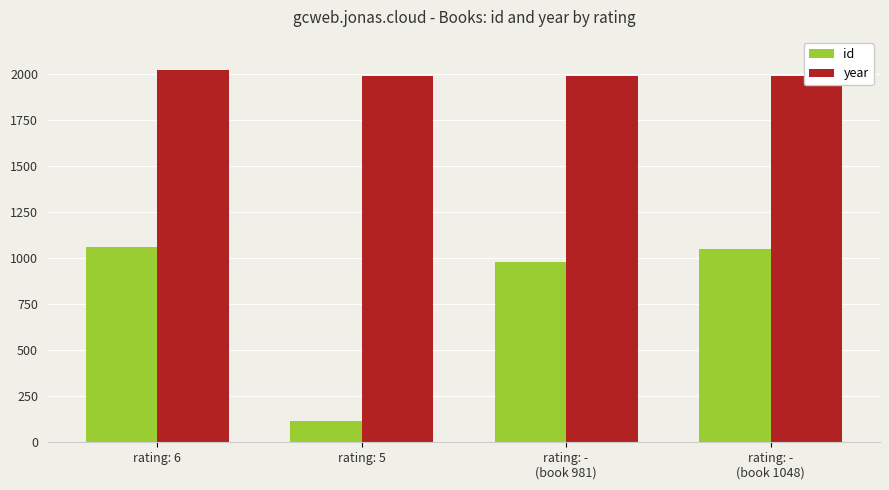

What is the total value across all series at rating: -
(book 981)?

2969